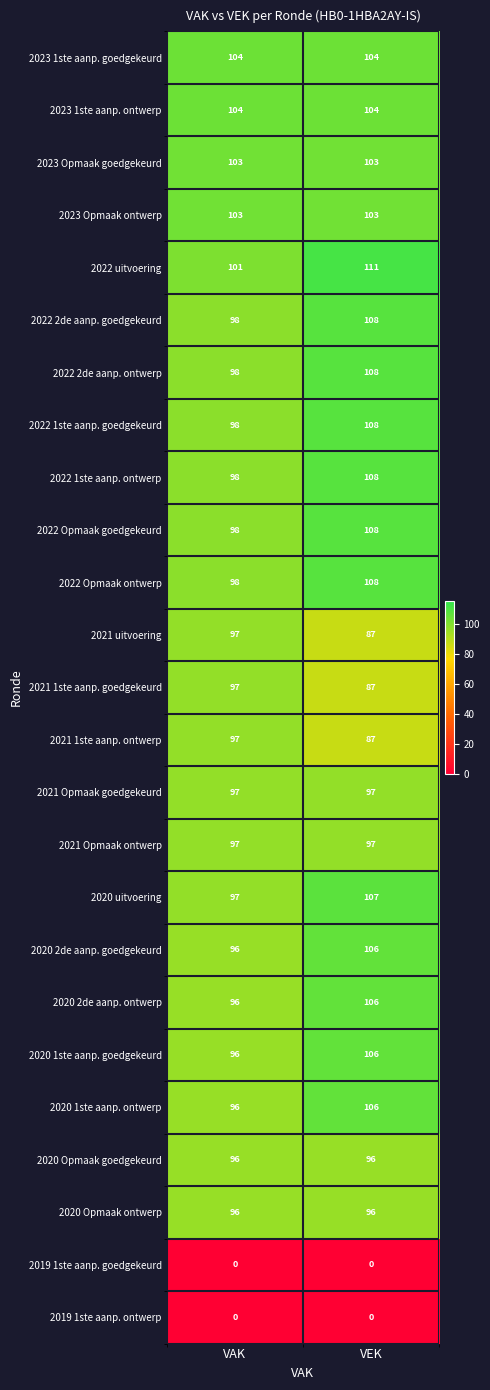

What is the spread (max minus min) of values at VAK?

104